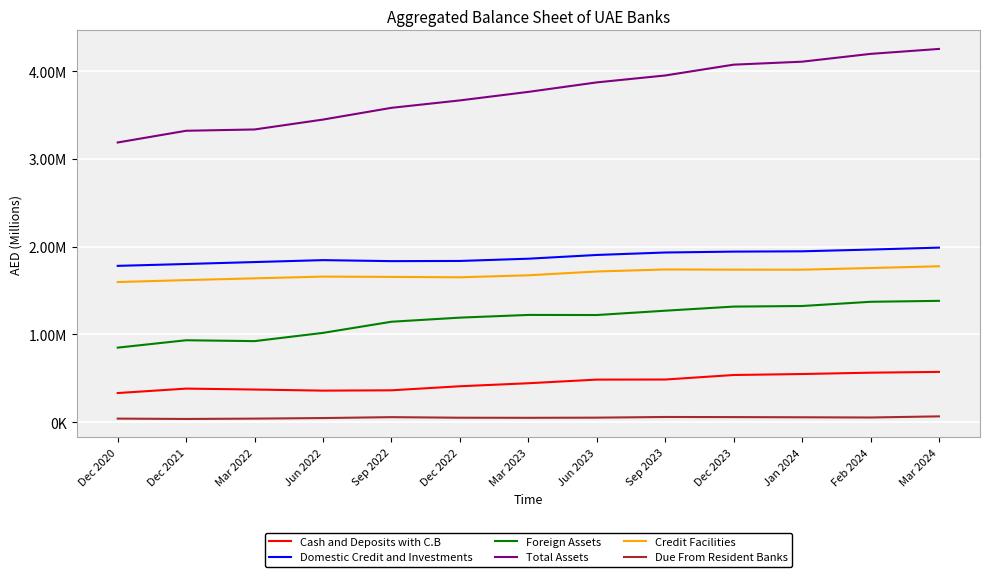

What are all the series names shown in the legend?

Cash and Deposits with C.B, Domestic Credit and Investments, Foreign Assets, Total Assets, Credit Facilities, Due From Resident Banks